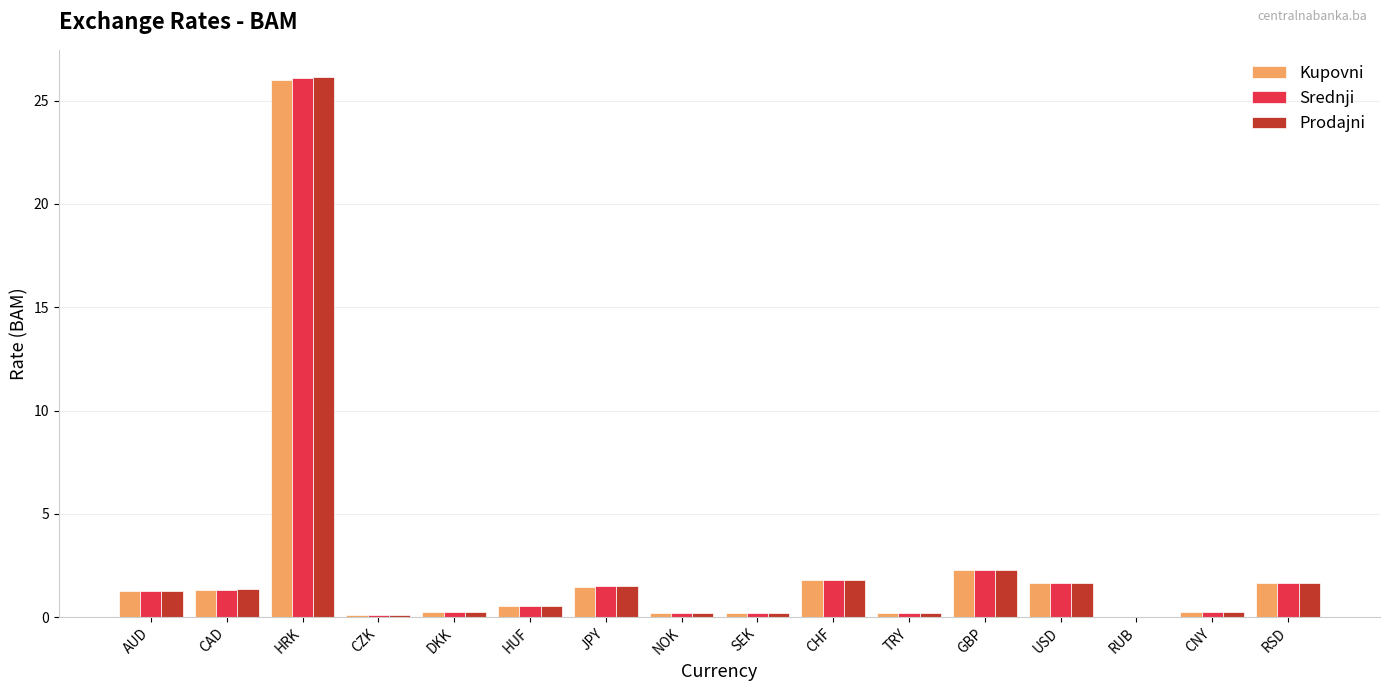

Which category has the highest value in the Srednji series?

HRK